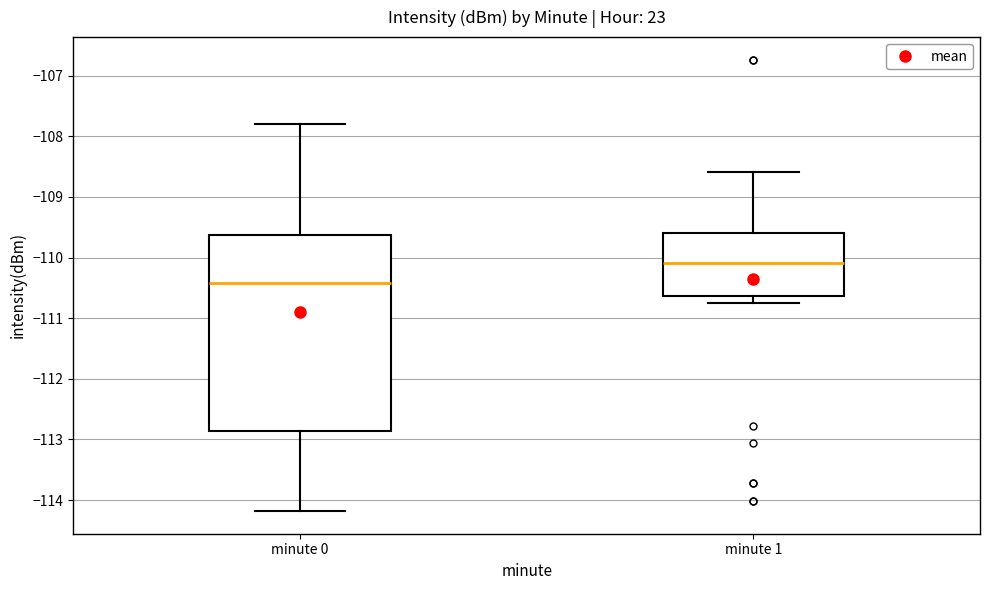

Which box's median line is the highest?

minute 1